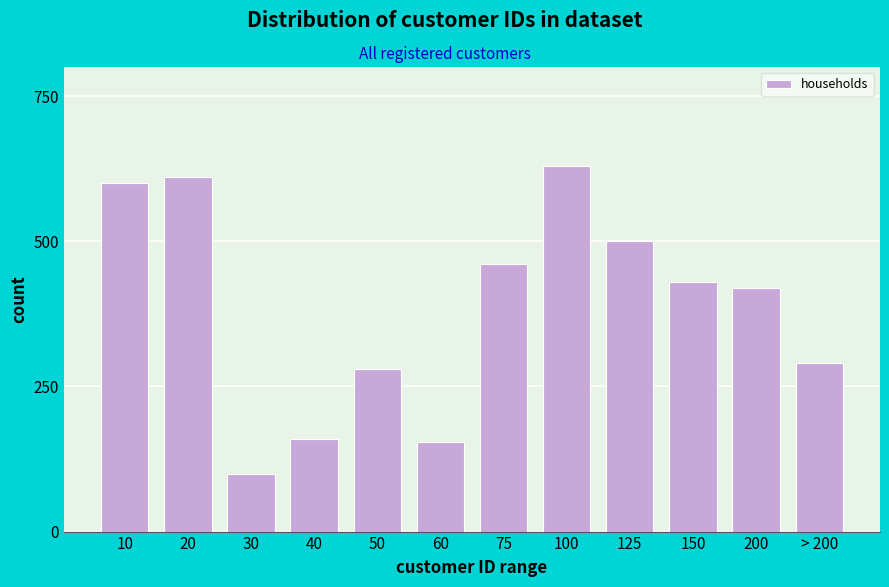

Reading left to right, extract all data points from this chart.

600	610	100	160	280	155	460	630	500	430	420	290